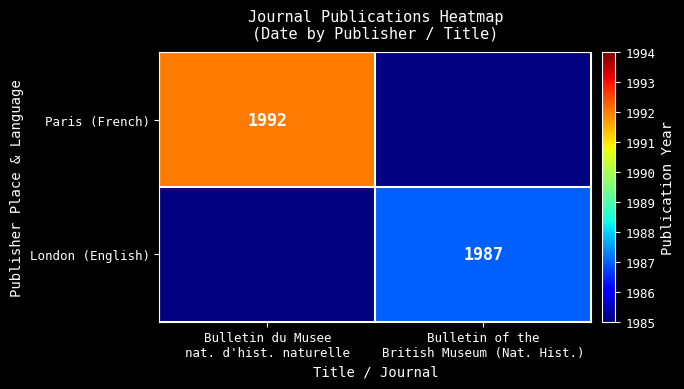

What is the greatest value displayed?

1992.0